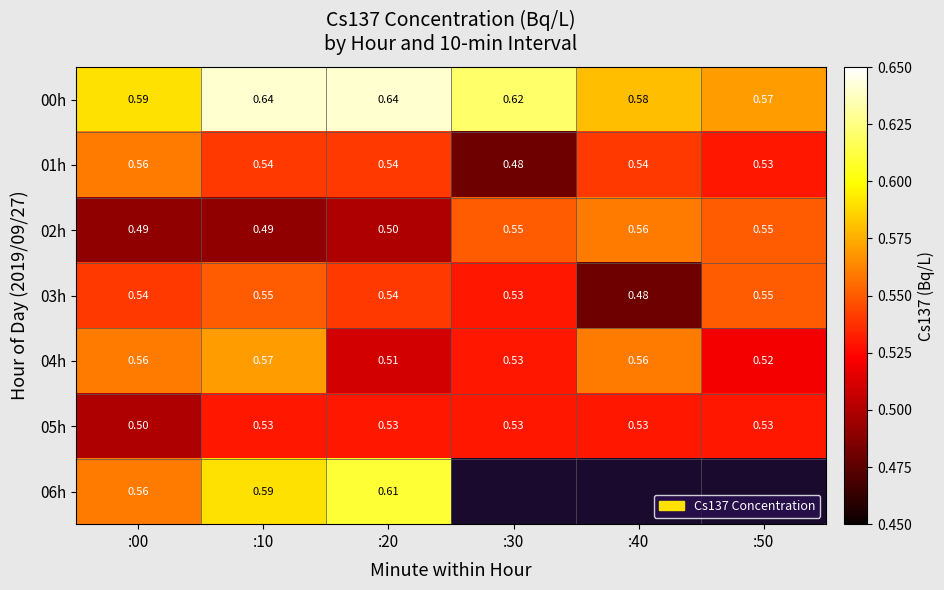

How many values in 06h are above zero?

3